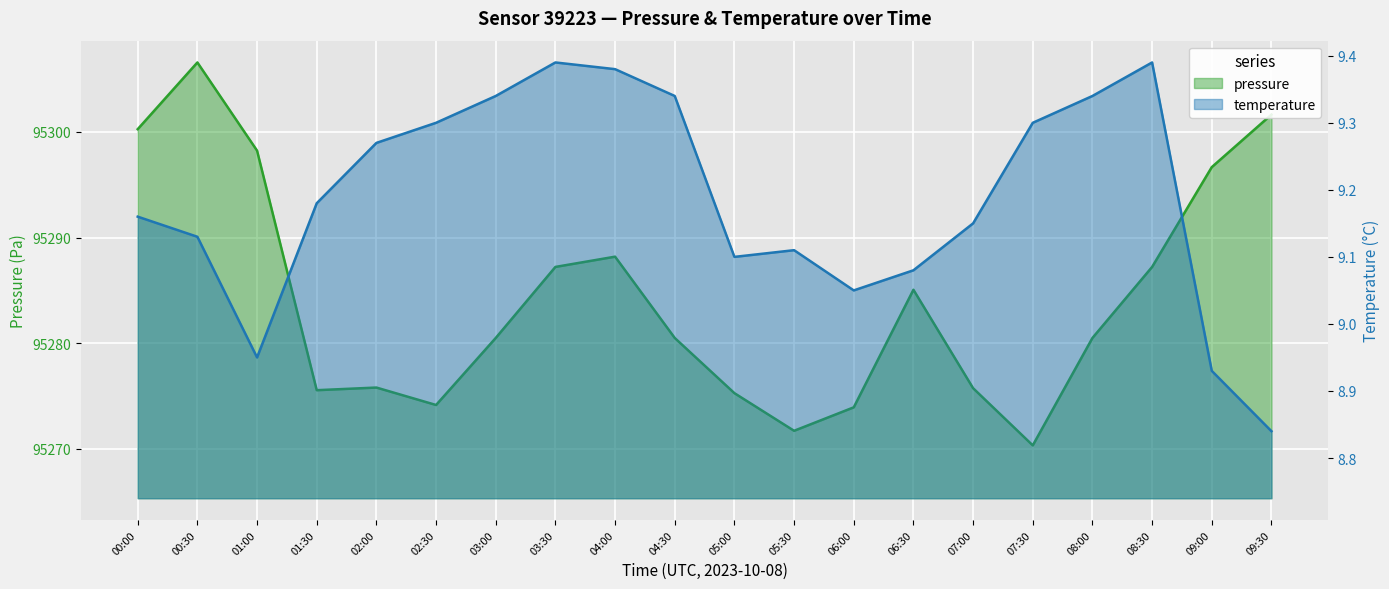

What is the average value of the temperature series?

9.2